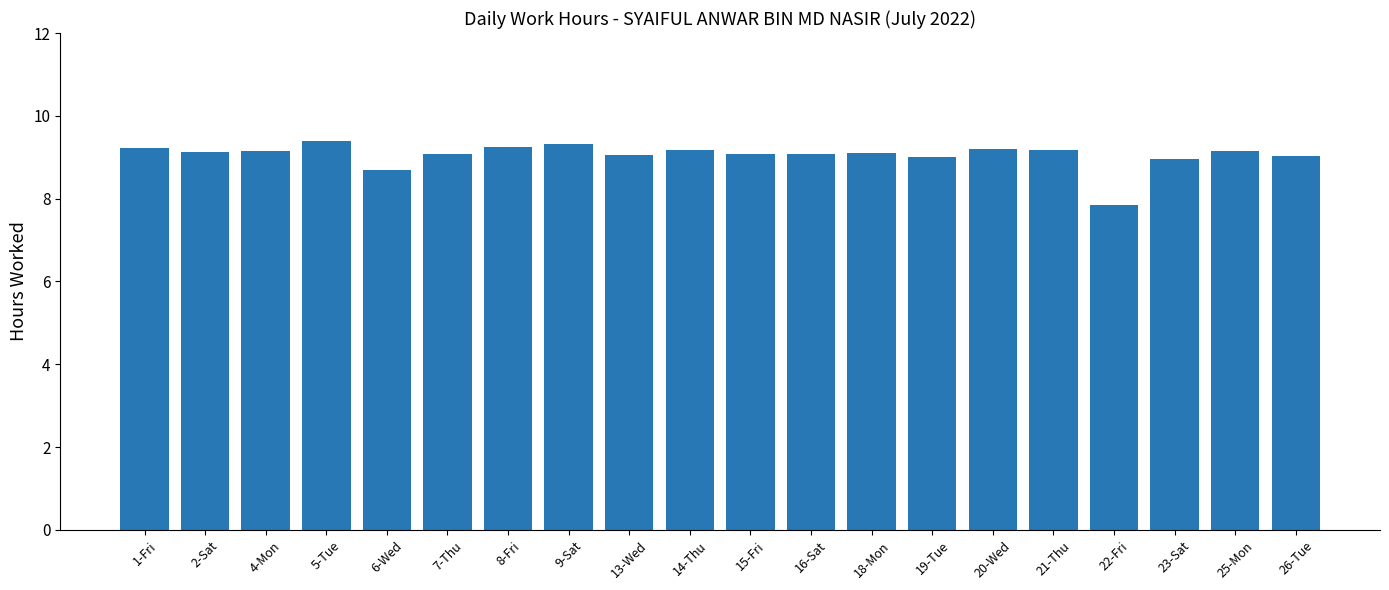

What is the label of the 6th bar from the left?

7-Thu